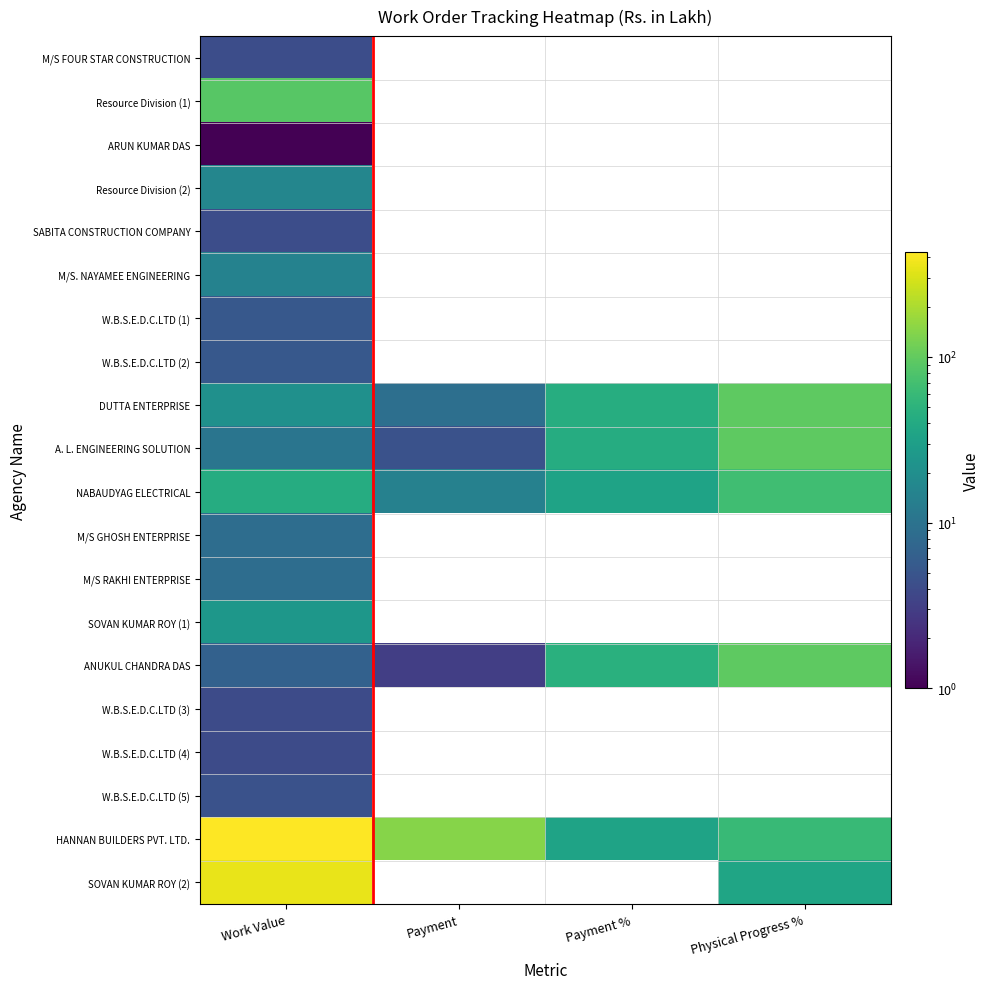

Which series has the widest spread of values?

HANNAN BUILDERS PVT. LTD.